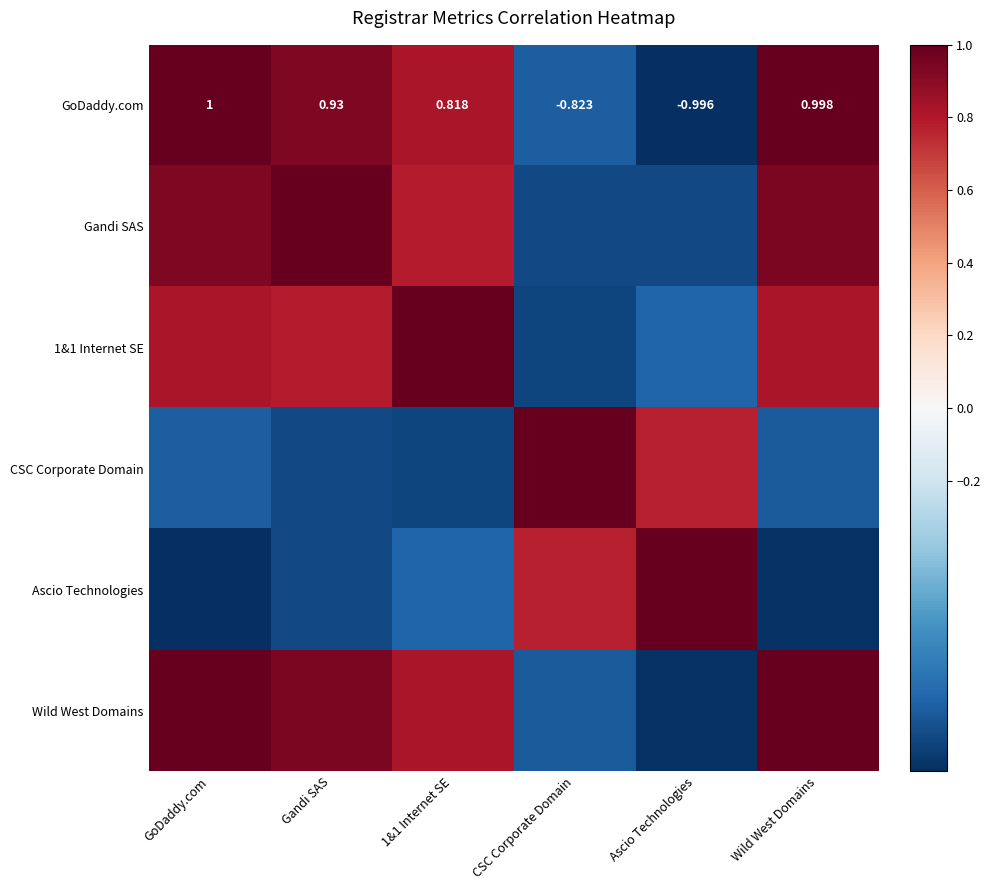

How many values in the 1&1 Internet SE series are below 0?

2